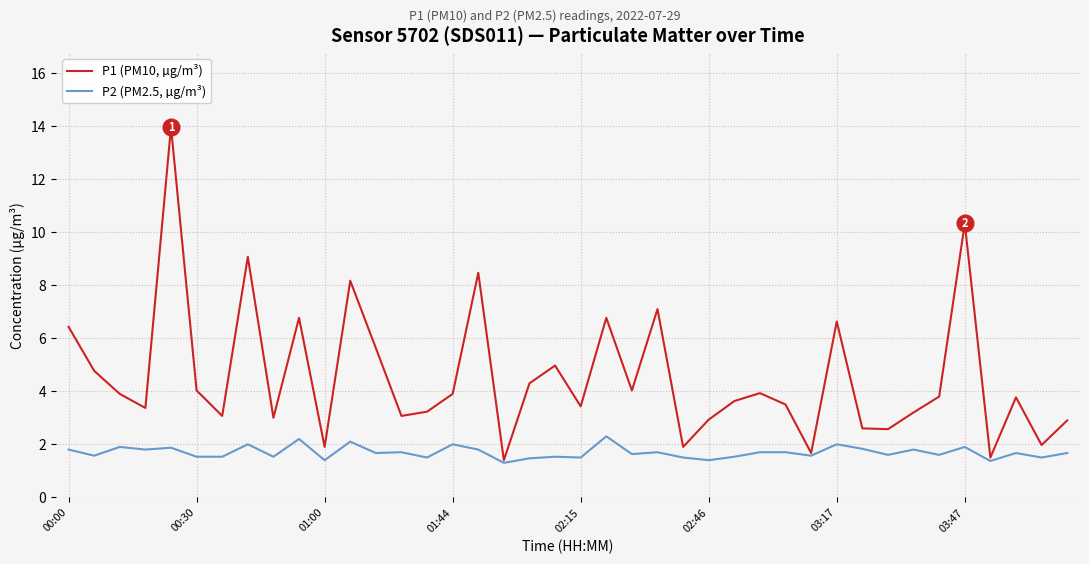

Which series has the largest total across all categories?

P1 (PM10, µg/m³)